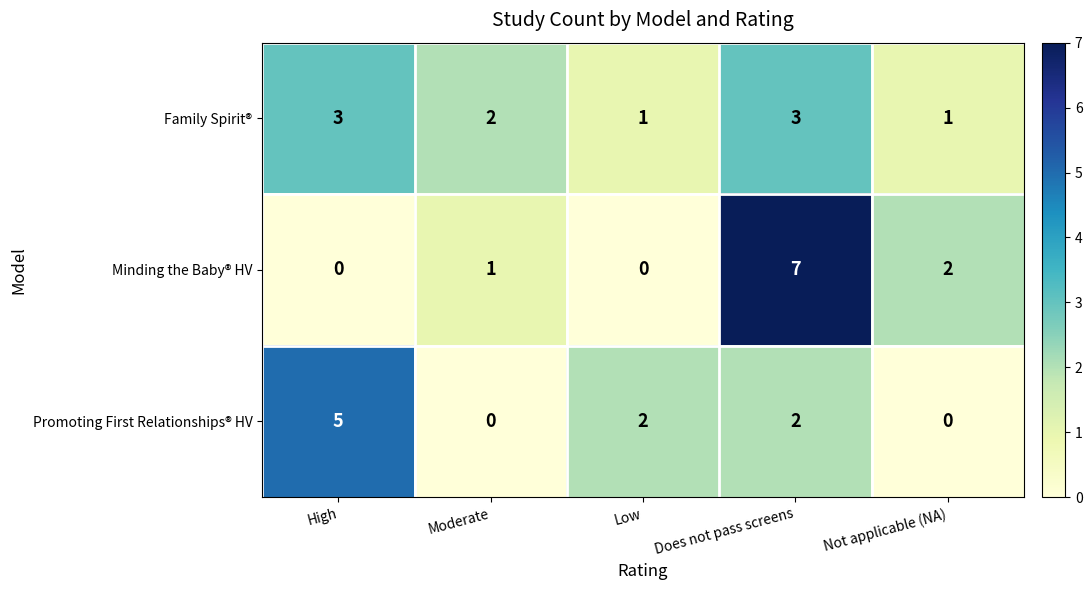

What is the total value across all series at Low?

3